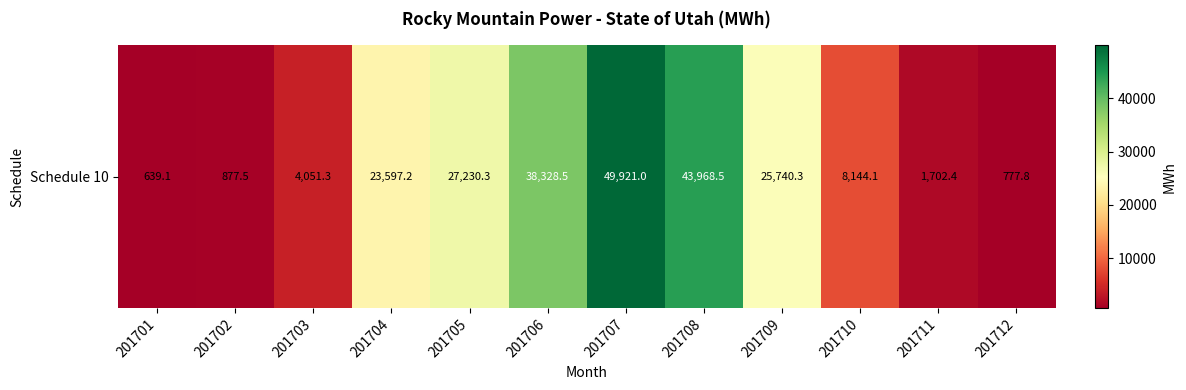

At which category does the chart reach its minimum across all series?

201701